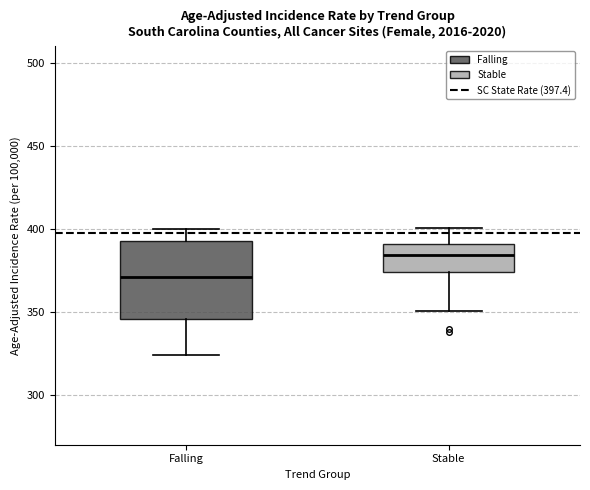

Reading left to right, read every box against the y-axis: the position of its median line, the range the box covers, and the ends of its whiskers. The values are not printed on the chart, so give them approximately, as read against the axis.

Falling: median 370, box 345 to 390, whiskers 325 to 400
Stable: median 385, box 375 to 390, whiskers 350 to 400